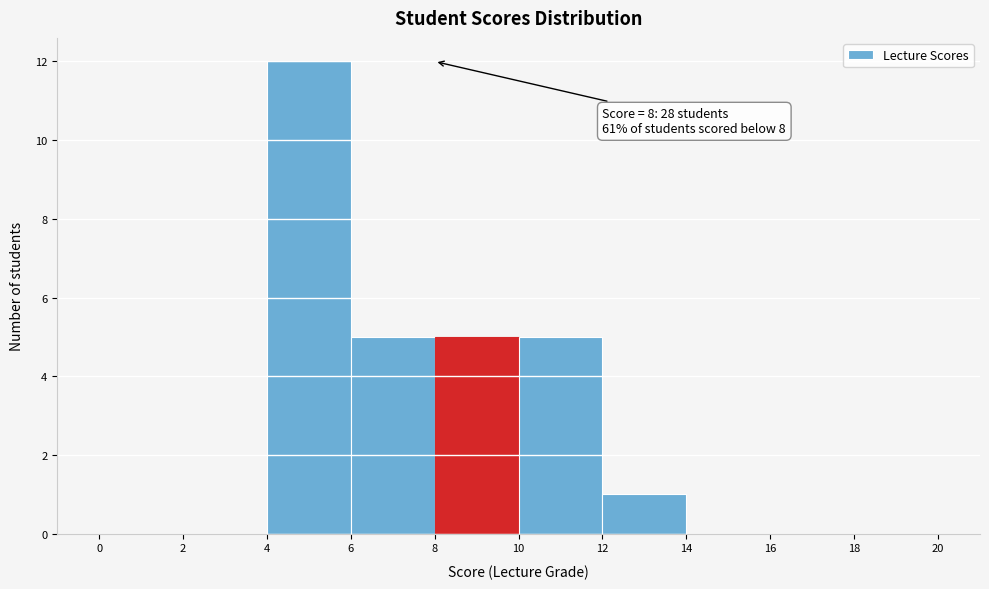

Which range on the x-axis has the tallest bar?

4 to 6